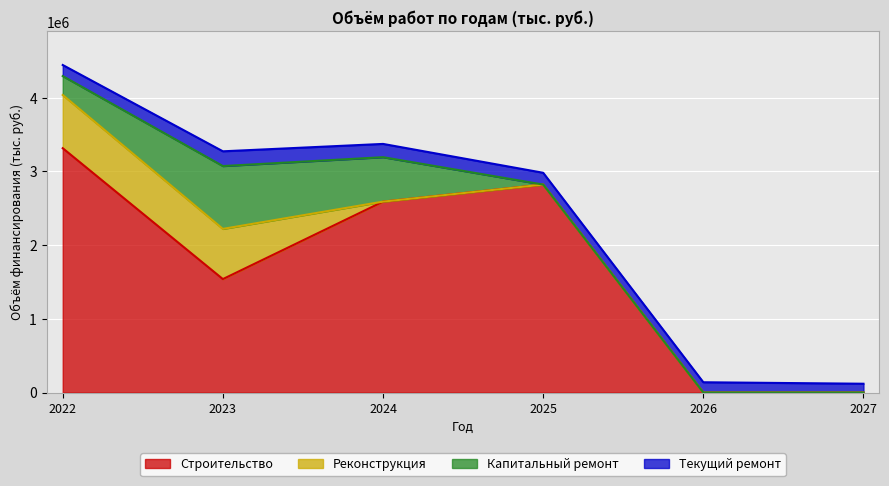

What is the difference between the maximum and minimum values in the Капитальный ремонт series?

852343.7